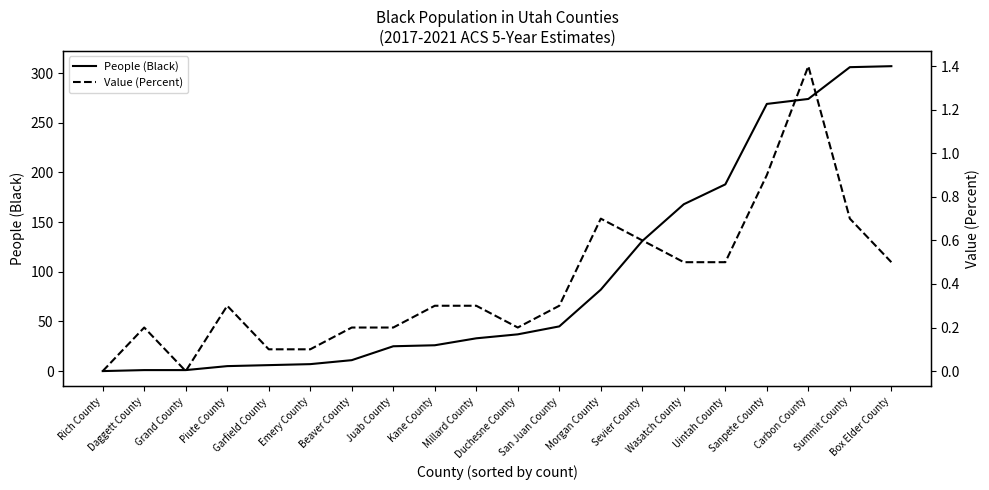

Which series changed the most between Daggett County and Morgan County?

People (Black)